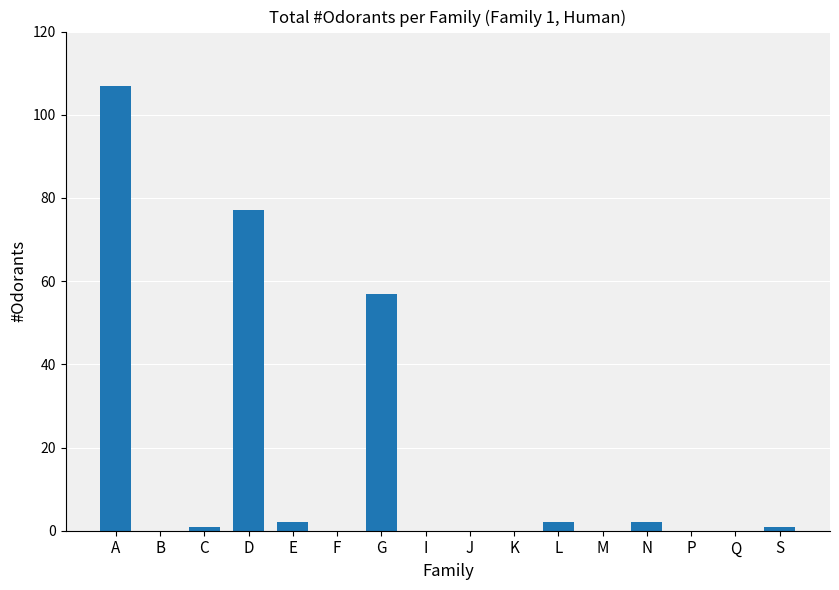

Count the number of data series in this chart.

1